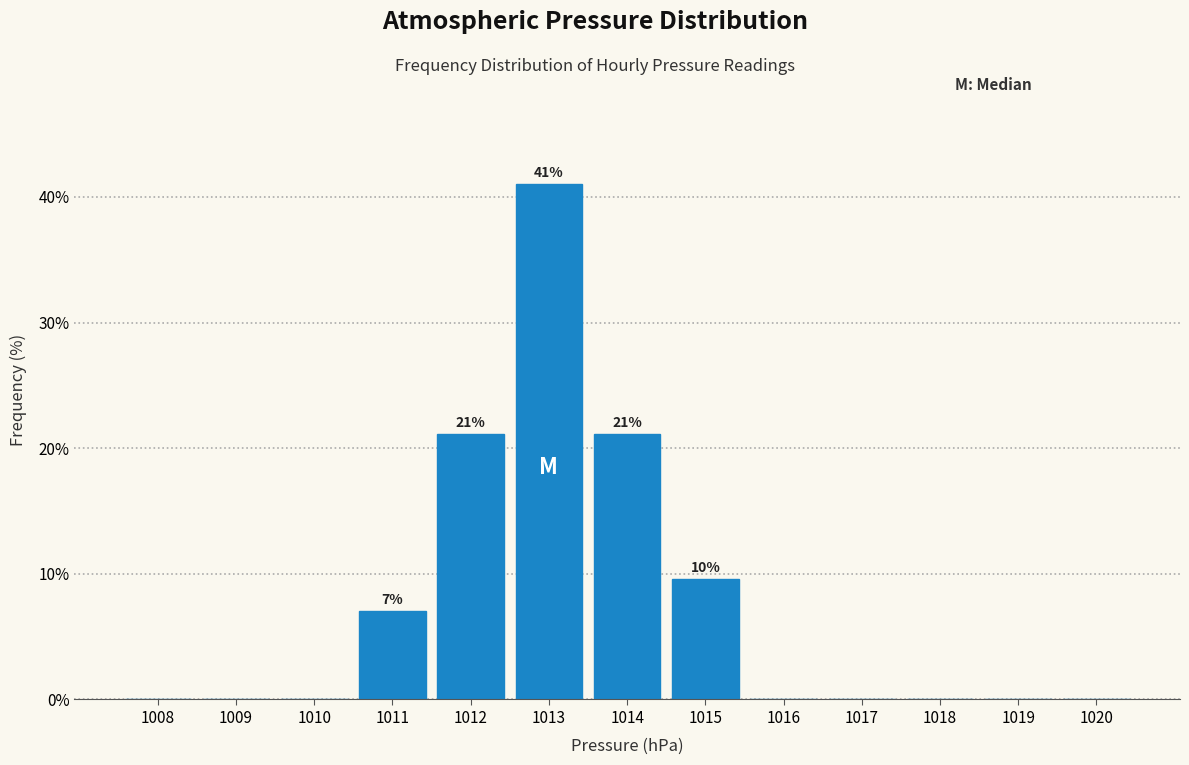

Reading left to right, what are all the values shown in this chart?

1008=0.0	1009=0.0	1010=0.0	1011=7.1	1012=21.2	1013=41.0	1014=21.2	1015=9.6	1016=0.0	1017=0.0	1018=0.0	1019=0.0	1020=0.0